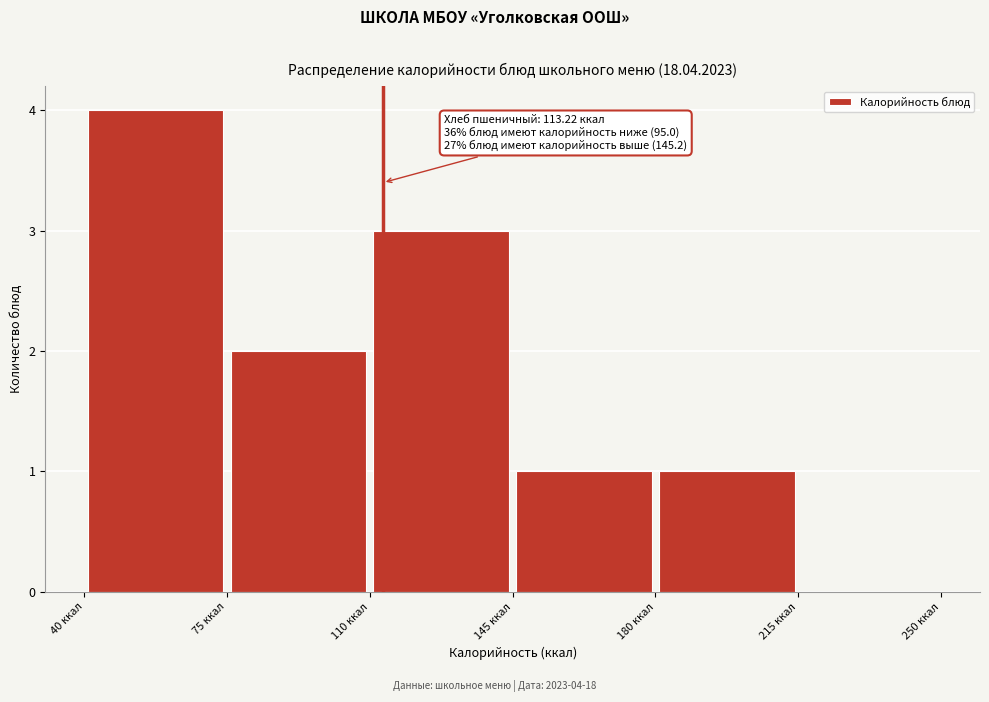

Over which range of the x-axis is the bar tallest?

40 to 75